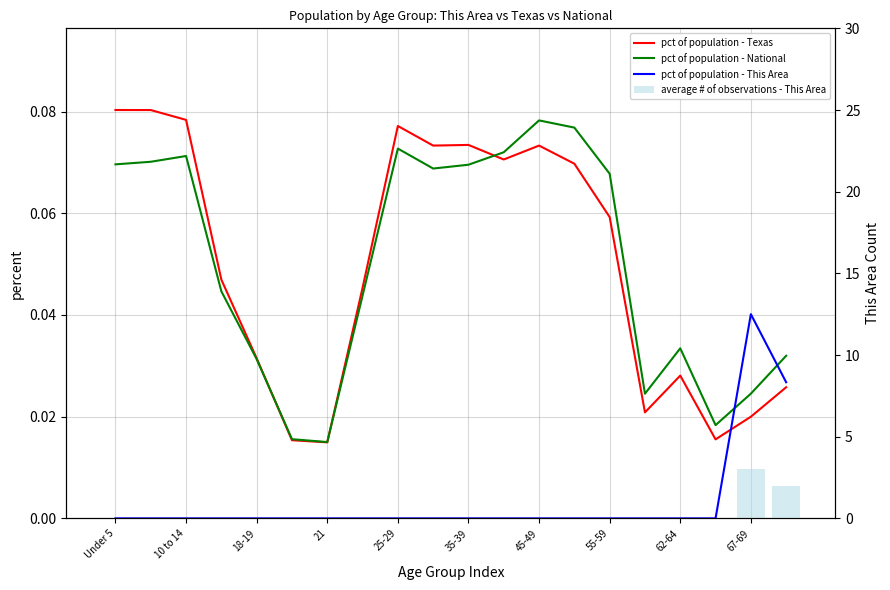

What position from the left is 21?

4